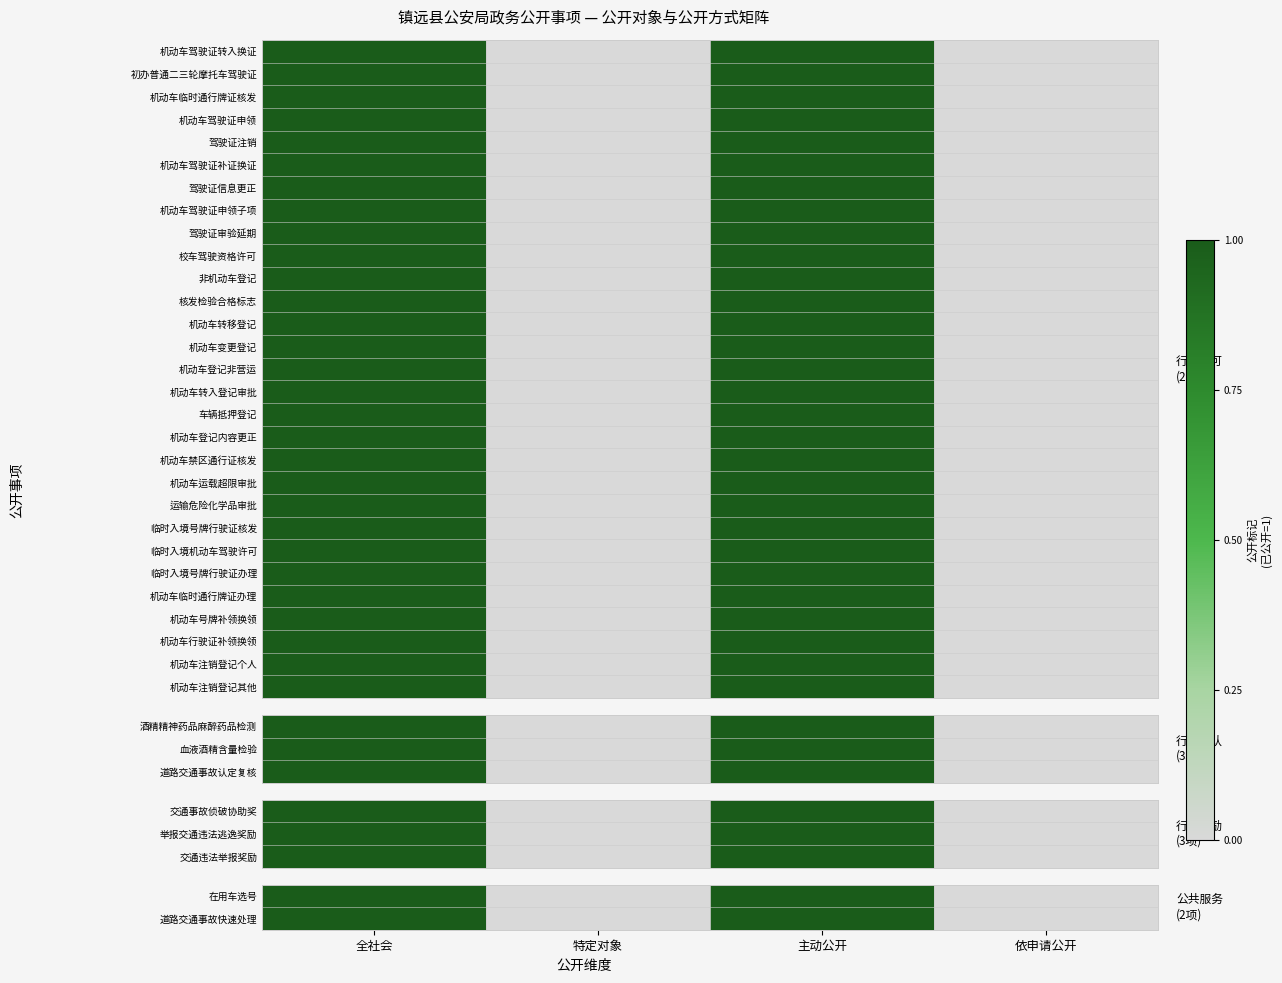

Count the 机动车禁区通行证核发 values in the range 0 to 1.

4